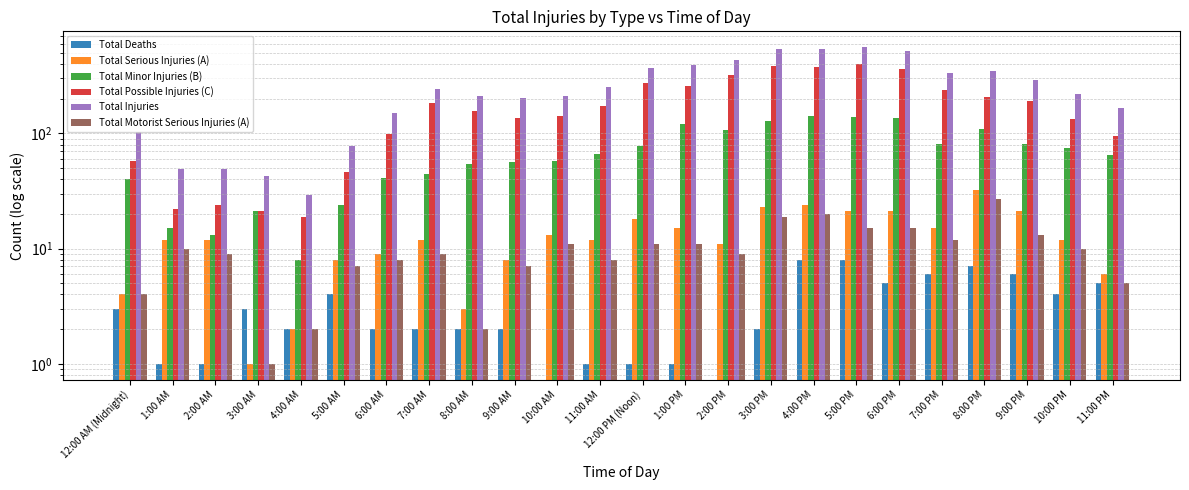

How many Total Deaths values are between 1 and 5?

17